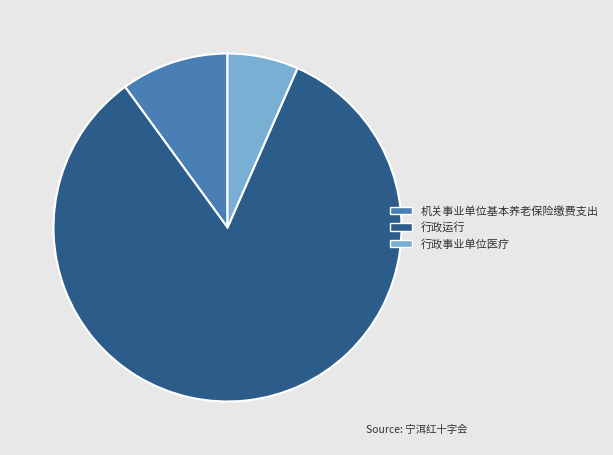

Do 机关事业单位基本养老保险缴费支出 and 行政运行 together represent more than half of the pie?

Yes